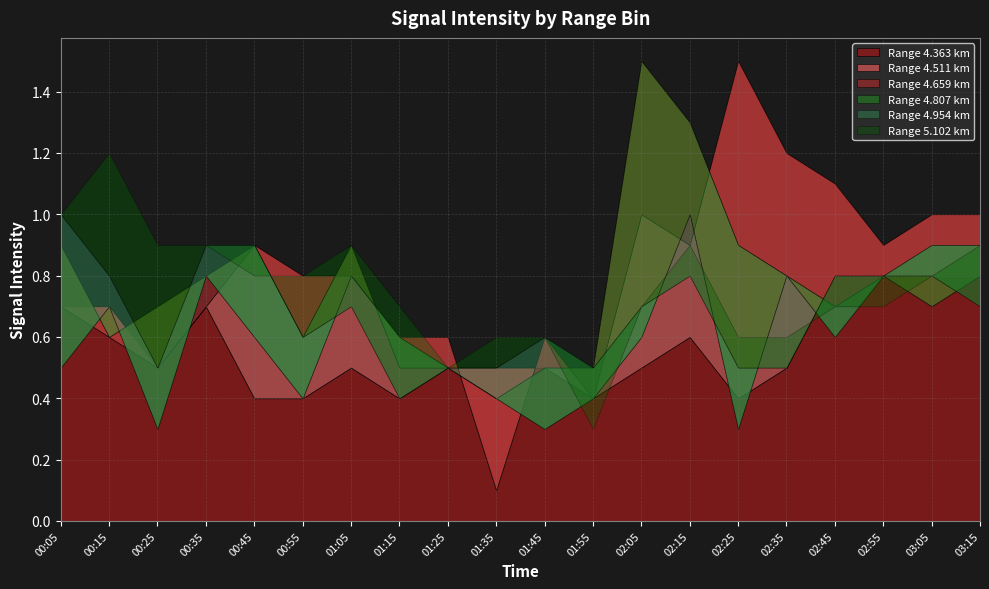

True or false: 4.807 and 5.102 cross at least once.

True